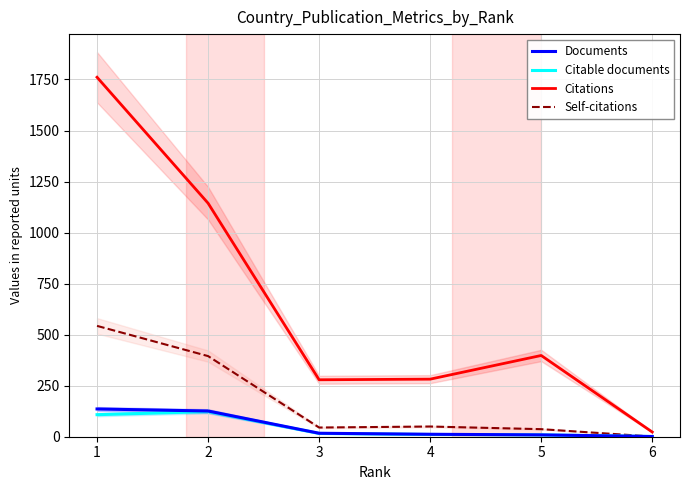

Reading left to right, what are all the values shown in this chart?

Documents: 136	126	17	12	9	1
Citable documents: 108	123	16	11	9	1
Citations: 1761	1144	279	282	398	23
Self-citations: 543	395	45	50	37	1